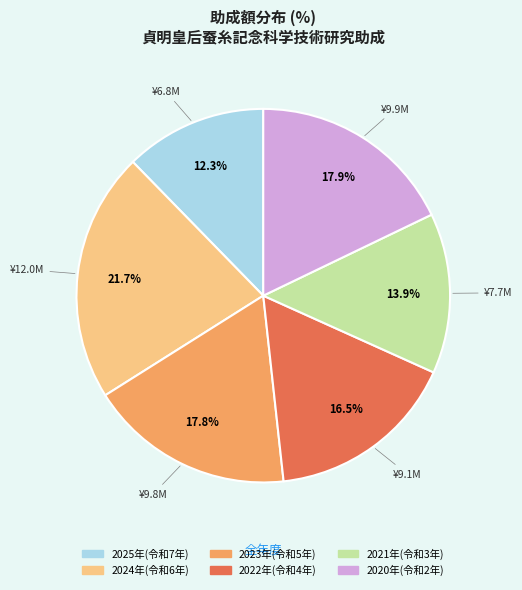

Which slice is the smallest?

2025年(令和7年)